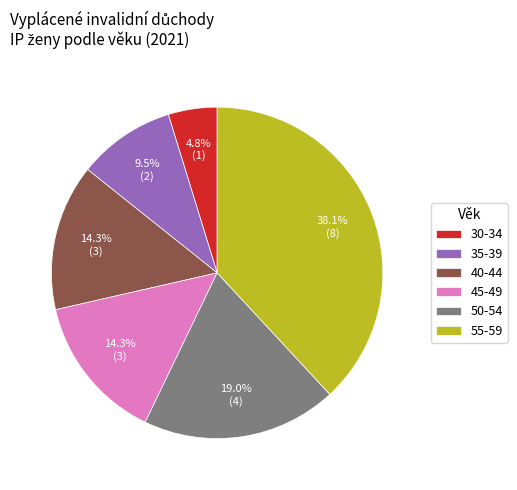

To the nearest percent, what is the average slice percentage?

17%